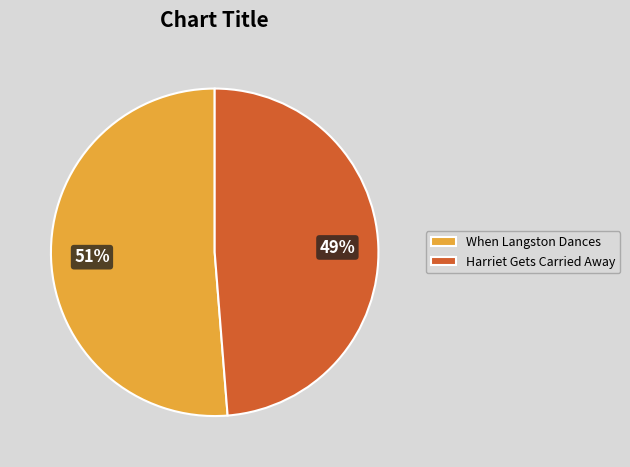

To the nearest percent, what is the average slice percentage?

50%